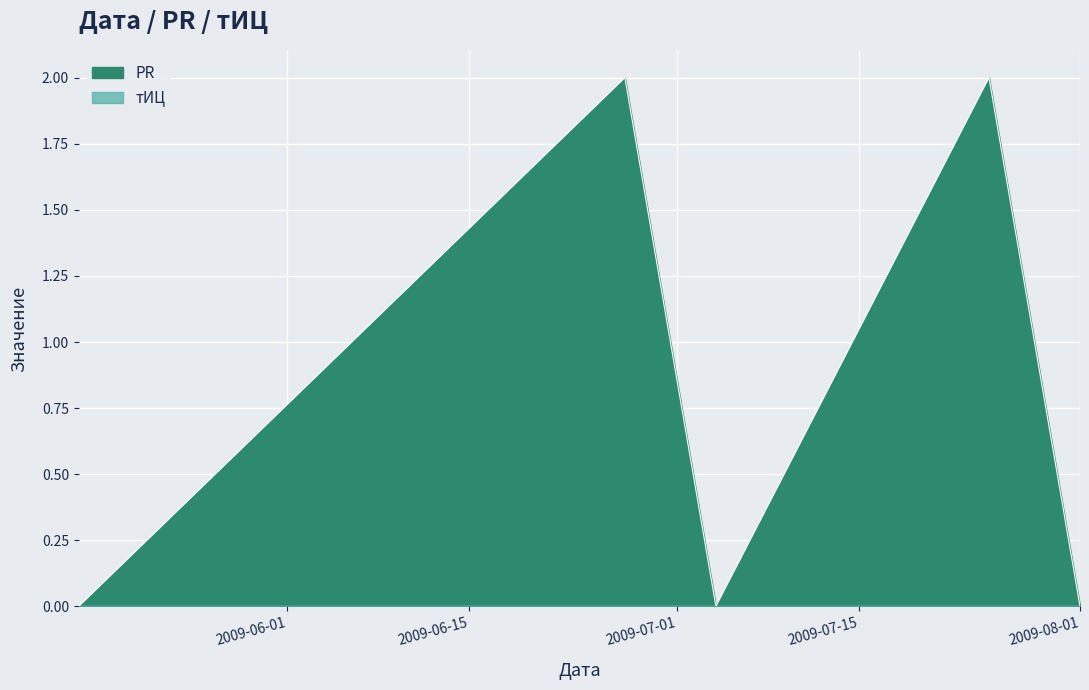

At which category does the chart reach its minimum across all series?

2009-08-01